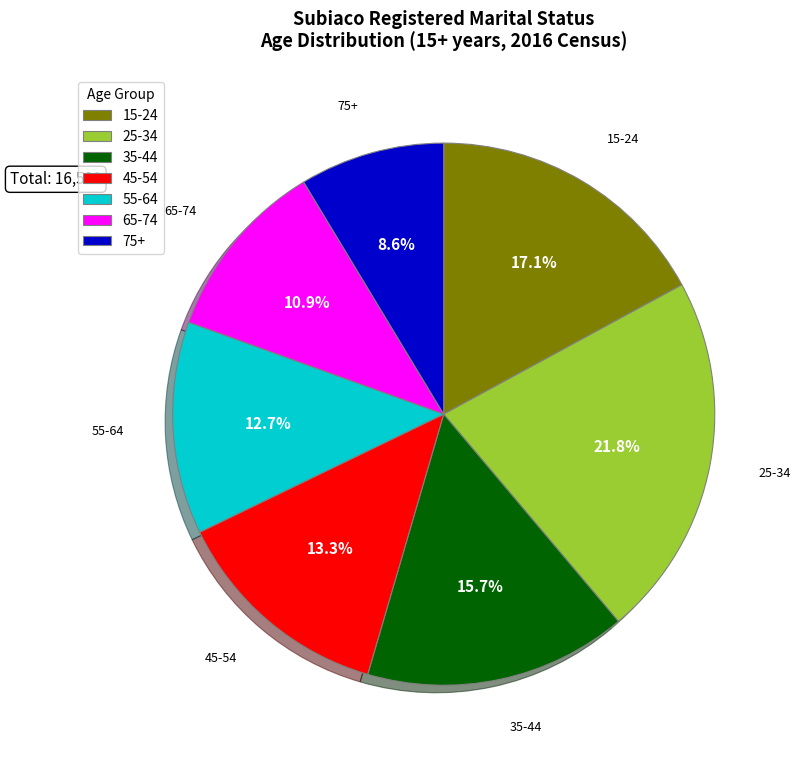

Rank the categories by value from lowest to highest.

75+, 65-74, 55-64, 45-54, 35-44, 15-24, 25-34